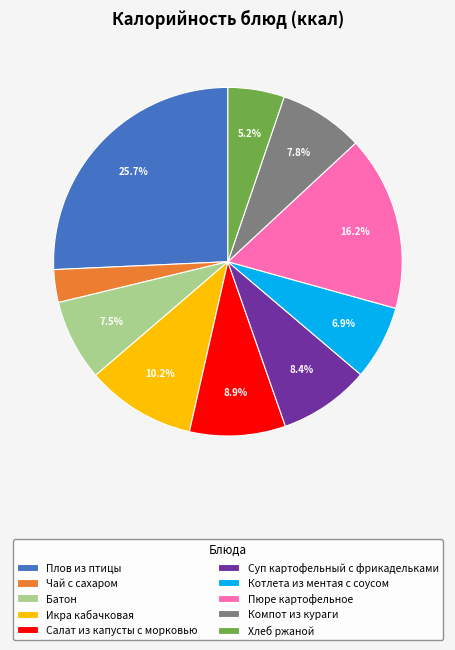

How many slices are in this pie chart?

10